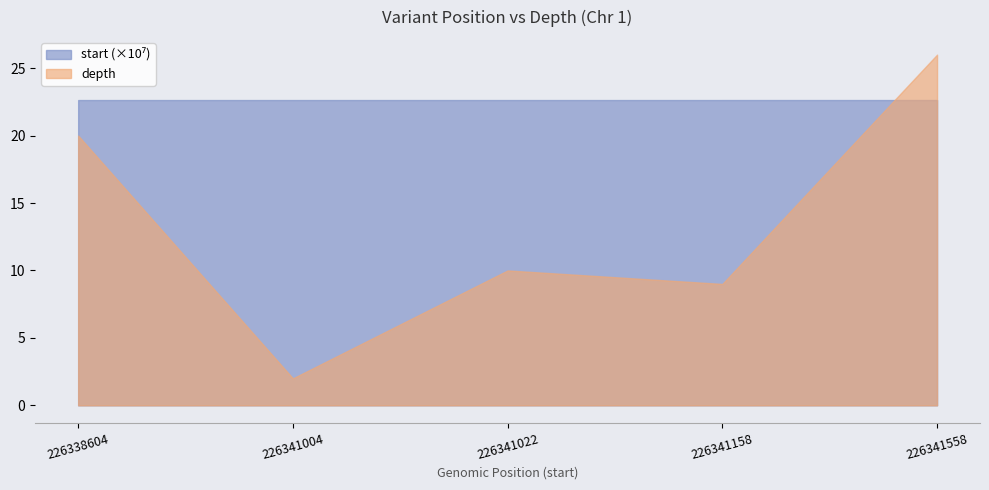

Does the chart have visible grid lines?

No